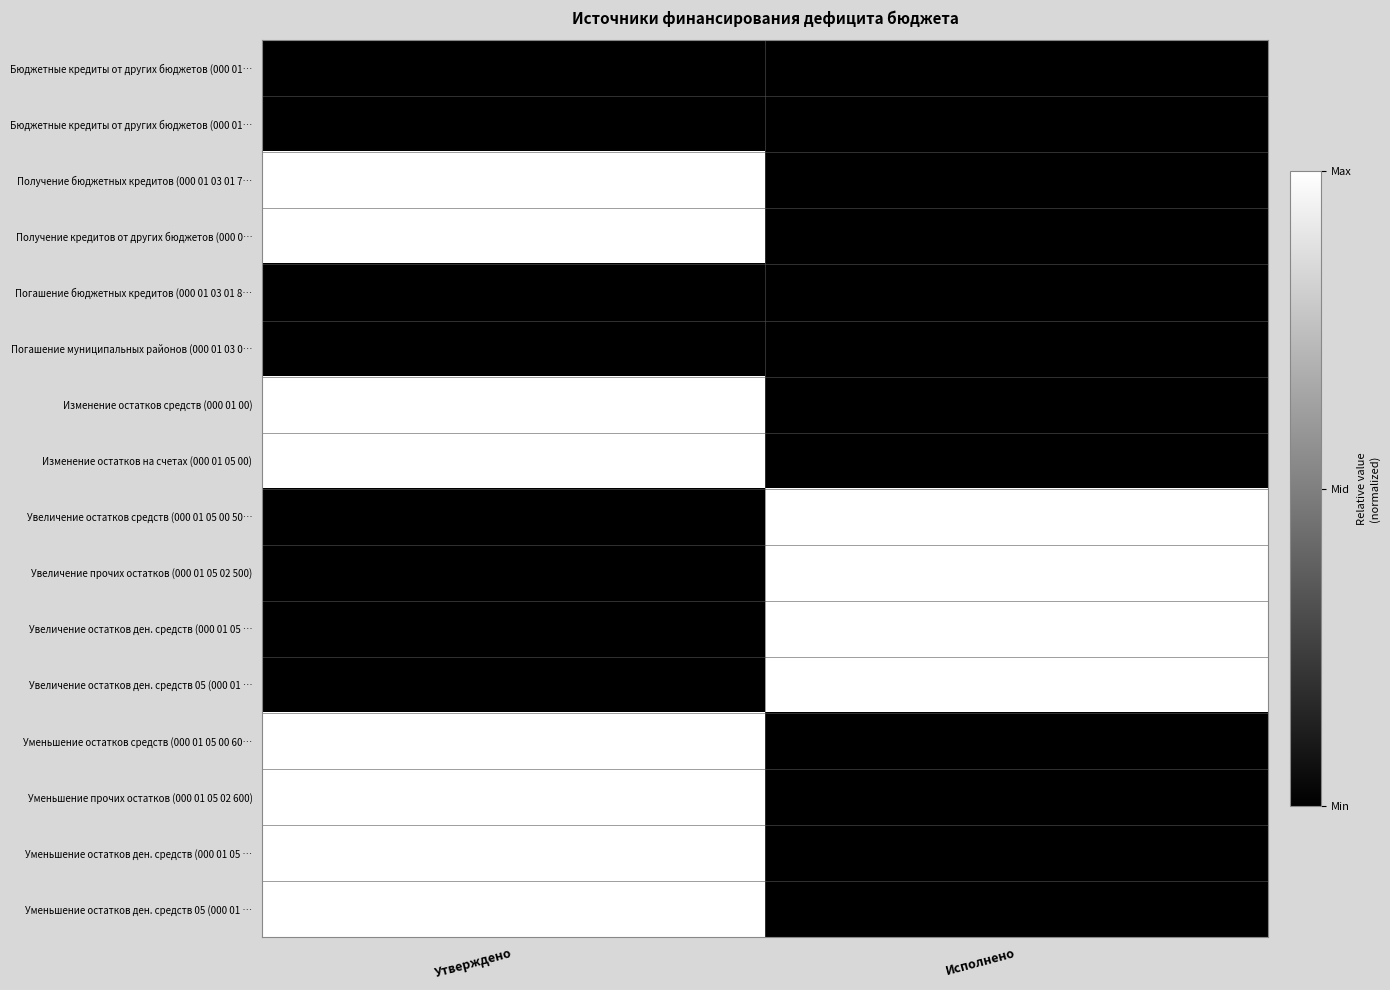

How many distinct data groups are displayed?

16